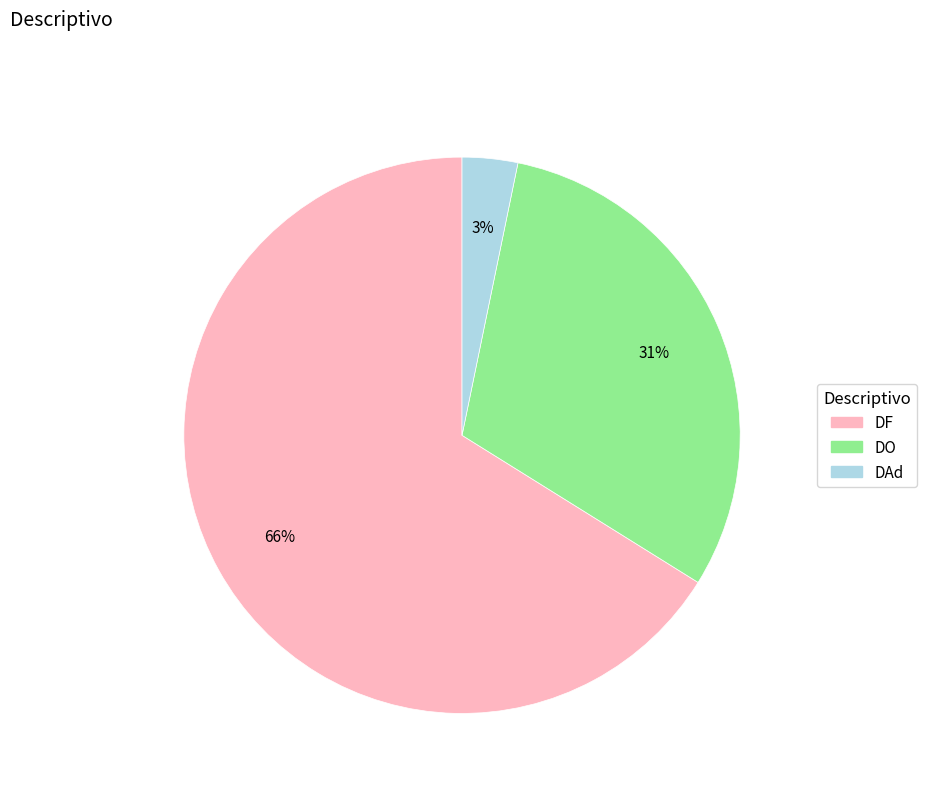

What percentage is the DO slice, to the nearest percent?

31%